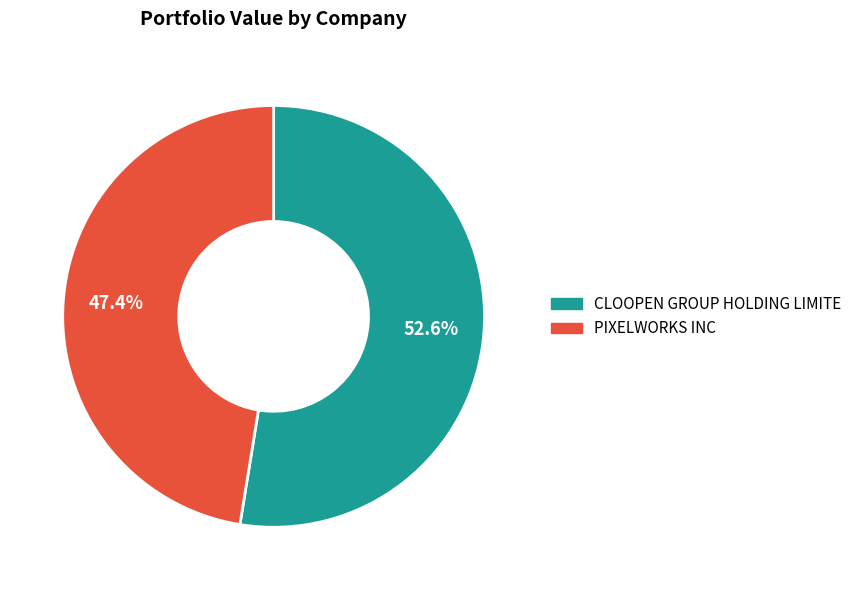

Which slice is the smallest?

PIXELWORKS INC